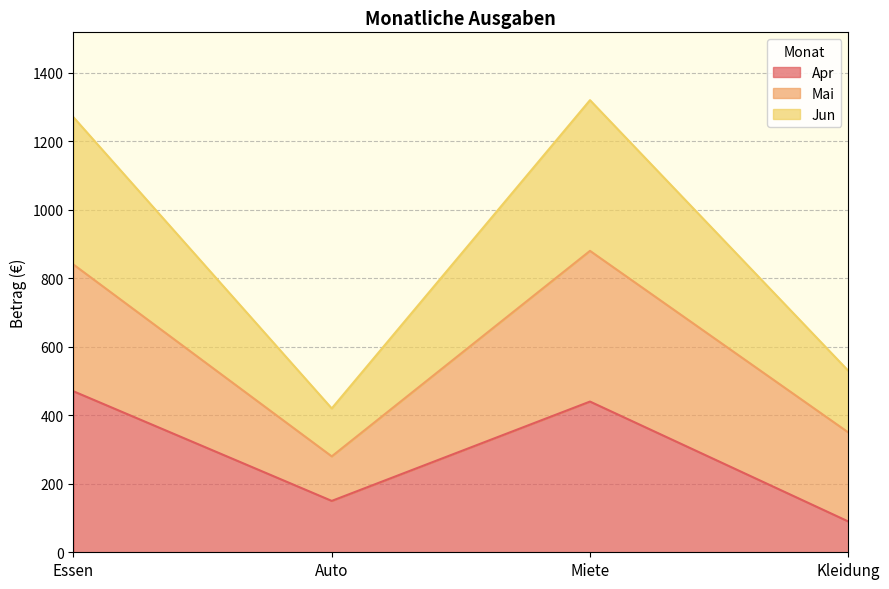

What is the difference between the Apr values at Kleidung and Auto?

60